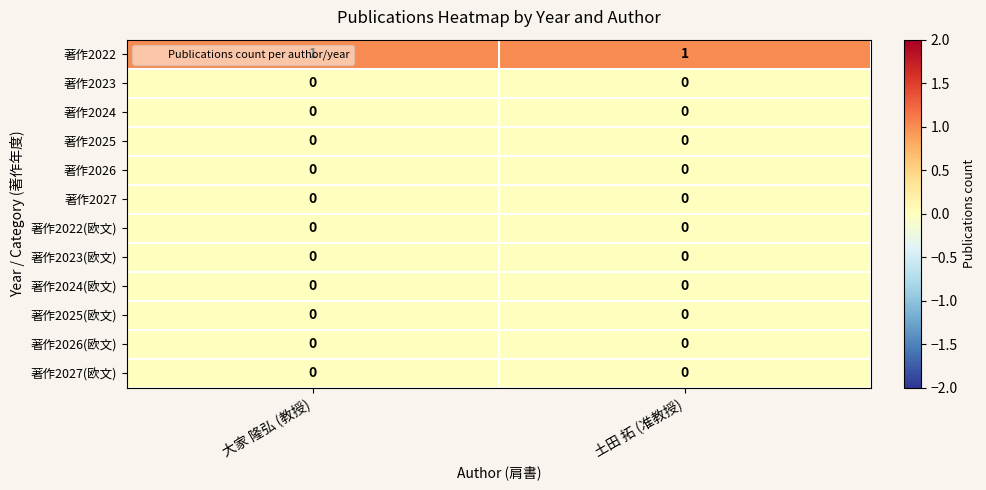

Which series has the largest total across all categories?

著作2022